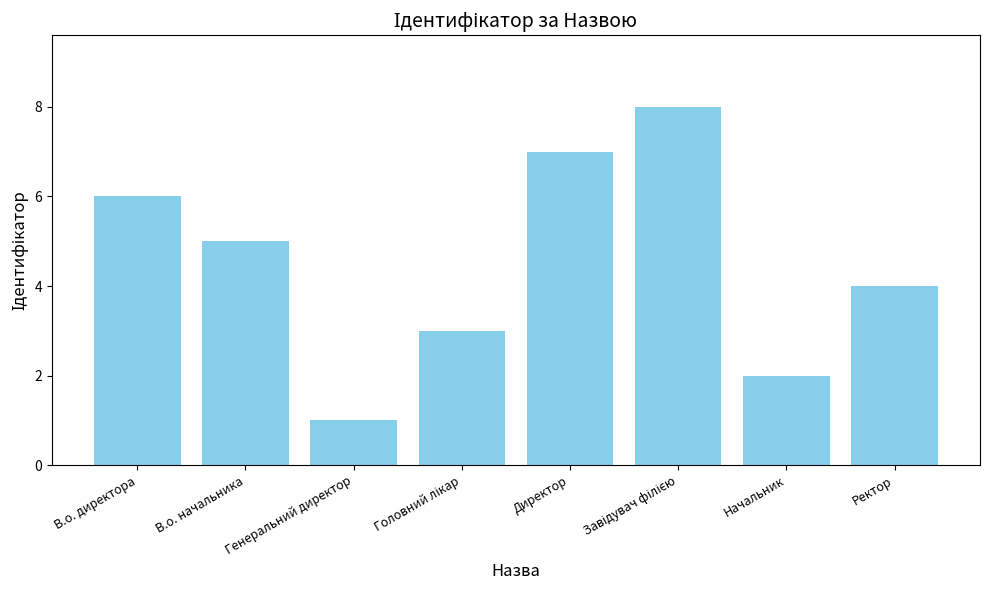

What is the minimum value shown in the chart?

1